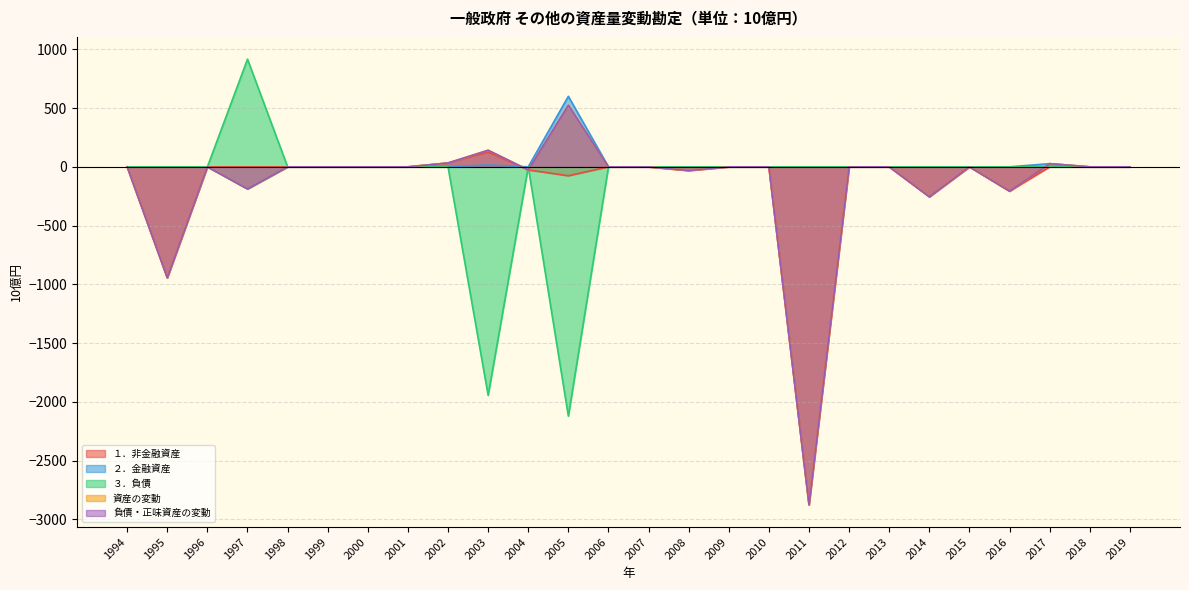

Is it true that ２．金融資産 equals -532.6 at 2002?

False